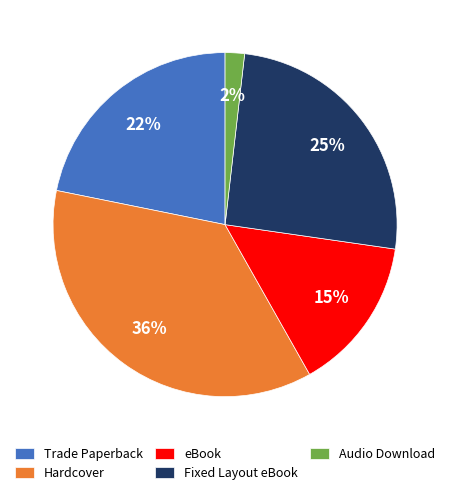

Which has a higher value, Trade Paperback or Hardcover?

Hardcover